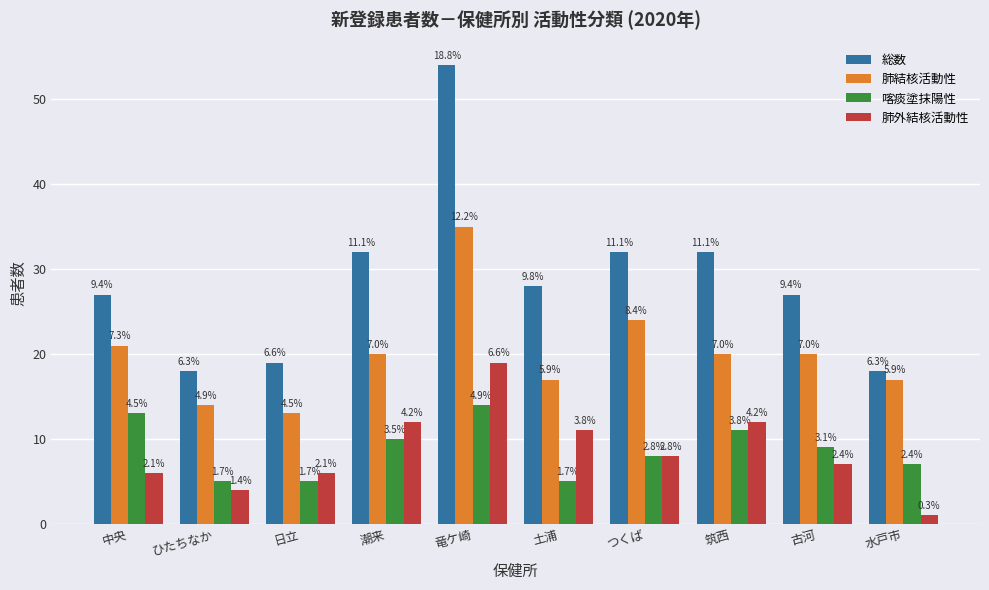

At which category is the sum across all series the highest?

竜ケ崎